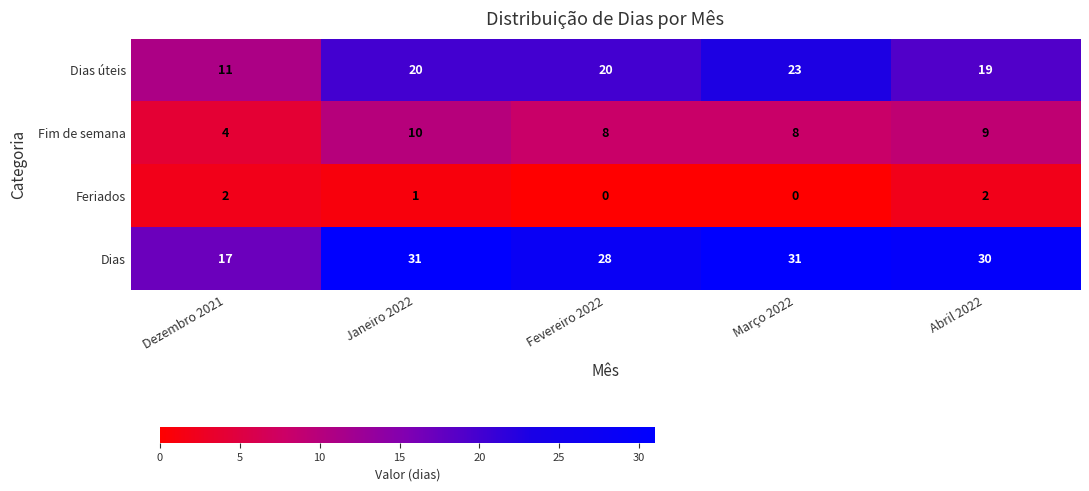

Which series has the largest total across all categories?

Dias